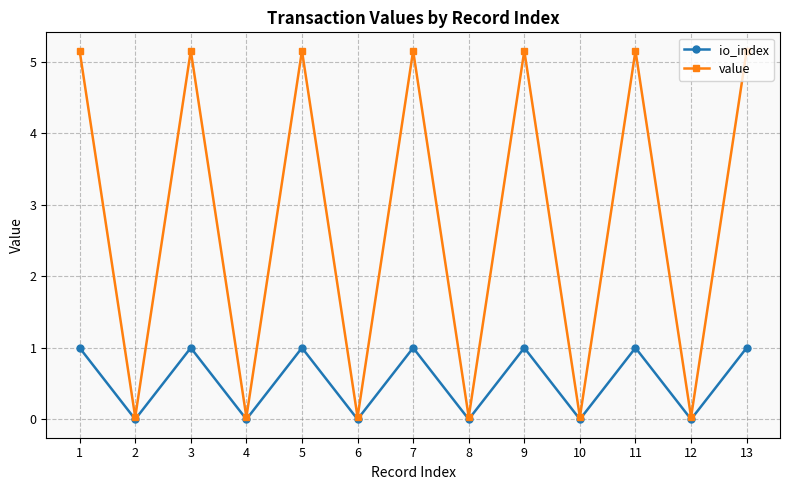

Which series changed the most between 9 and 12?

value